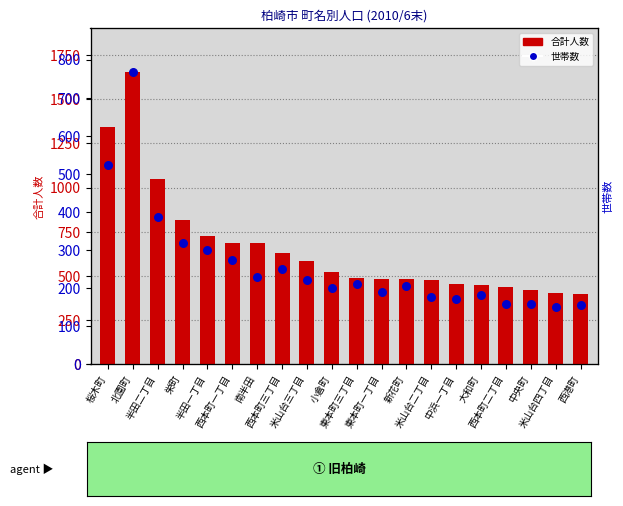

At which category is the sum across all series the highest?

北園町